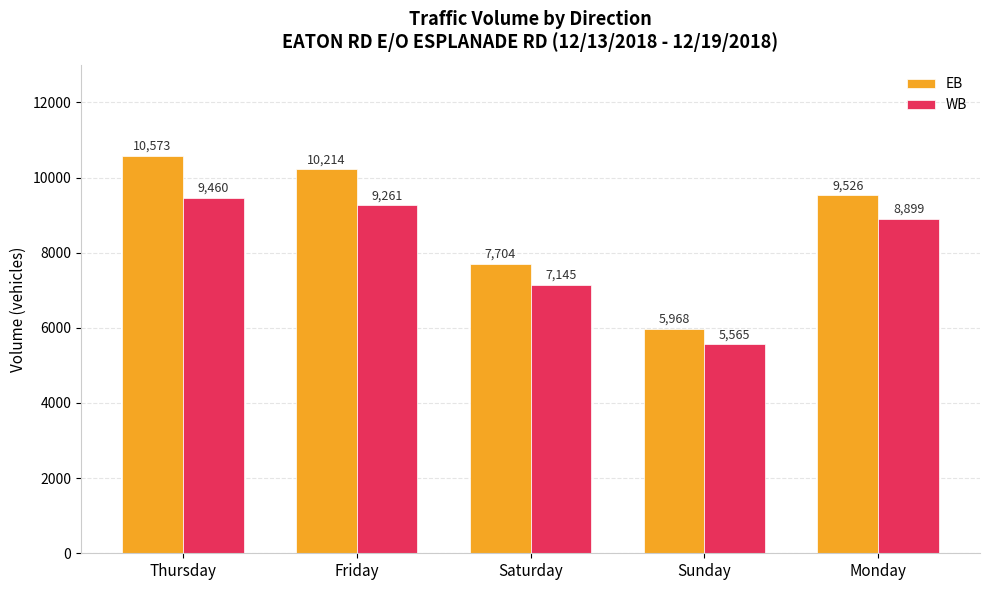

Is it true that EB equals 4657 at Saturday?

False